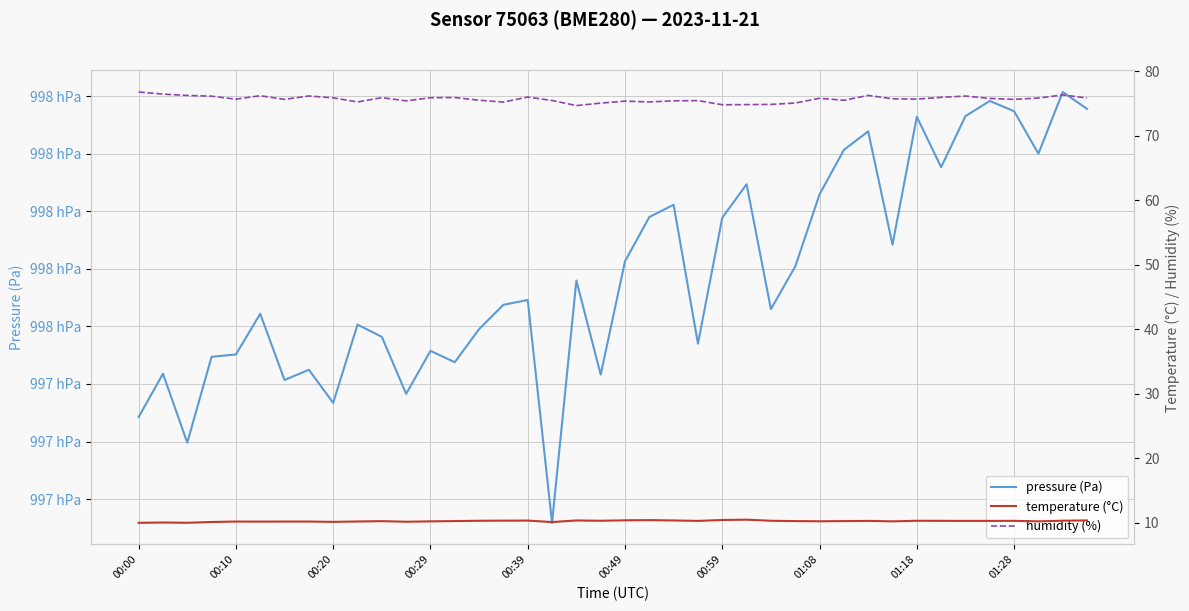

How many lines are shown in the chart?

3